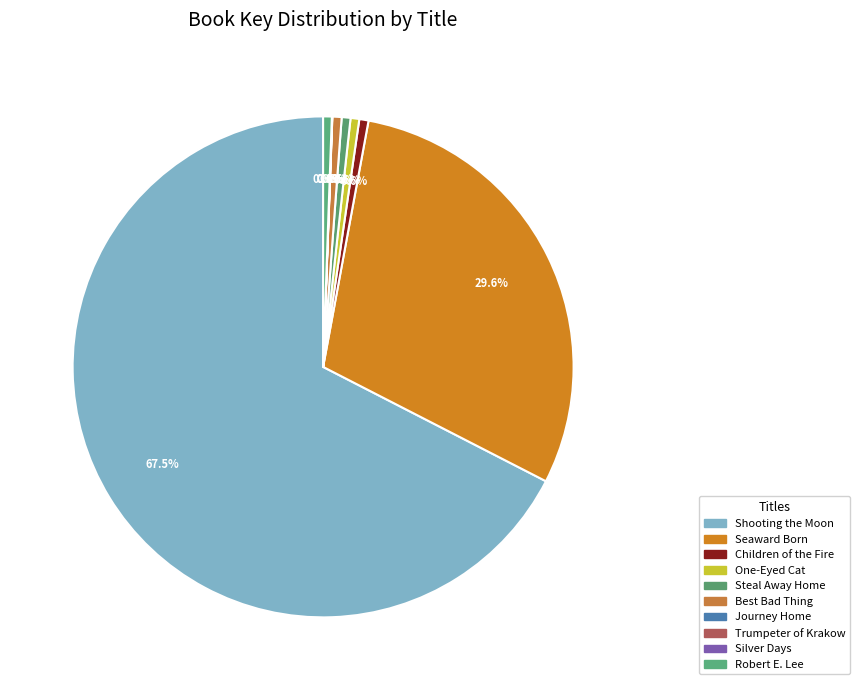

Which category accounts for the majority?

Shooting the Moon